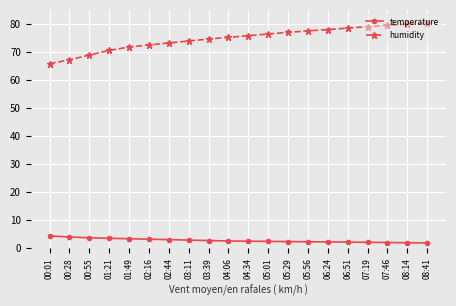

How many lines are shown in the chart?

2